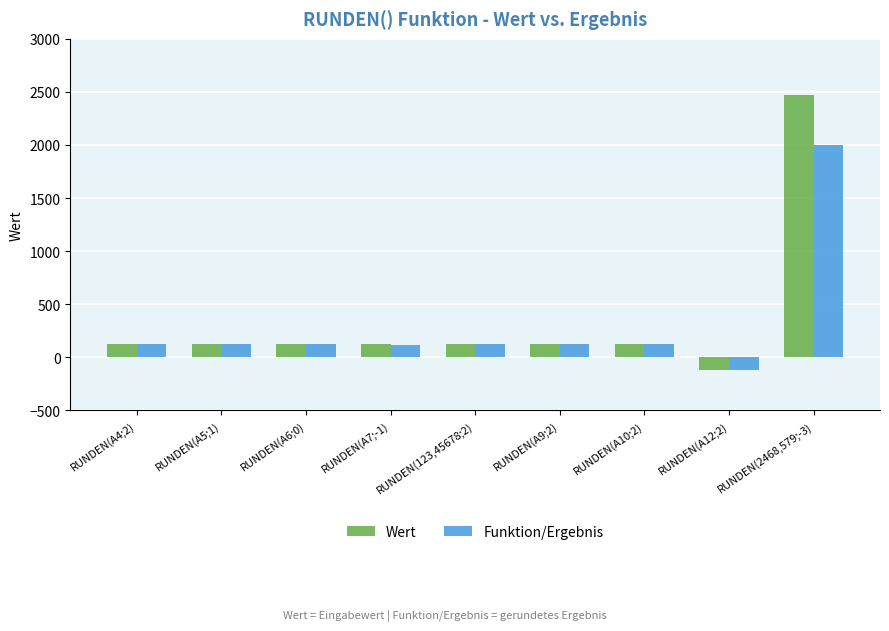

List the series in order of their peak value, lowest first.

Funktion/Ergebnis, Wert